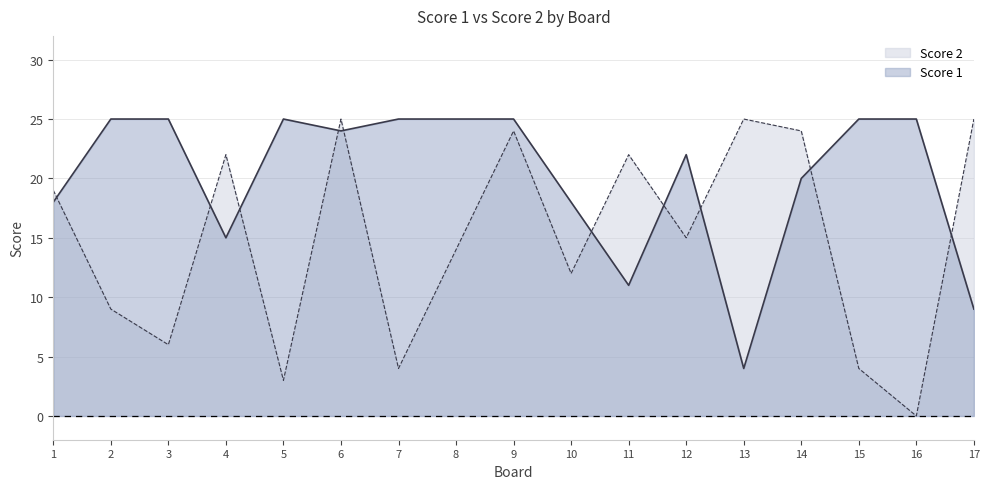

Does the chart have visible grid lines?

Yes